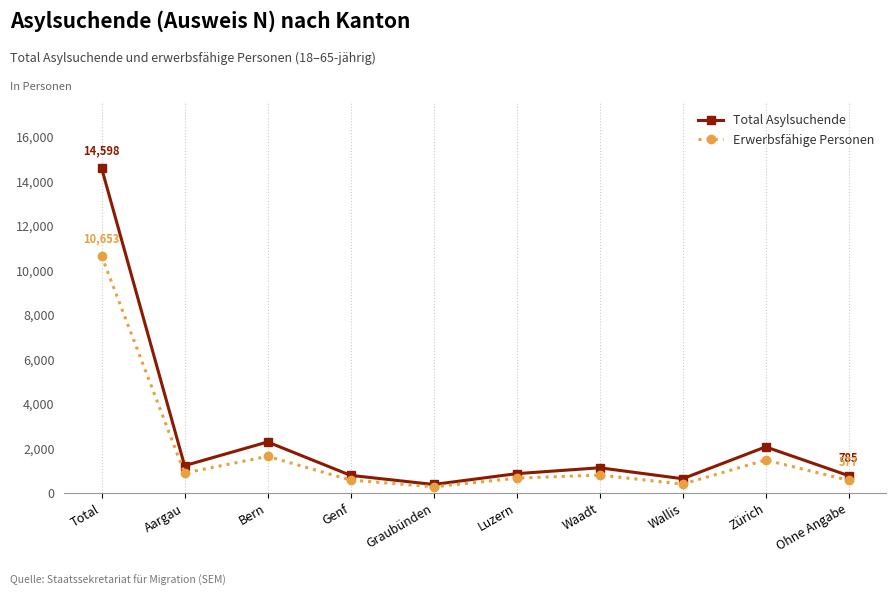

How many data points does each series have?

10